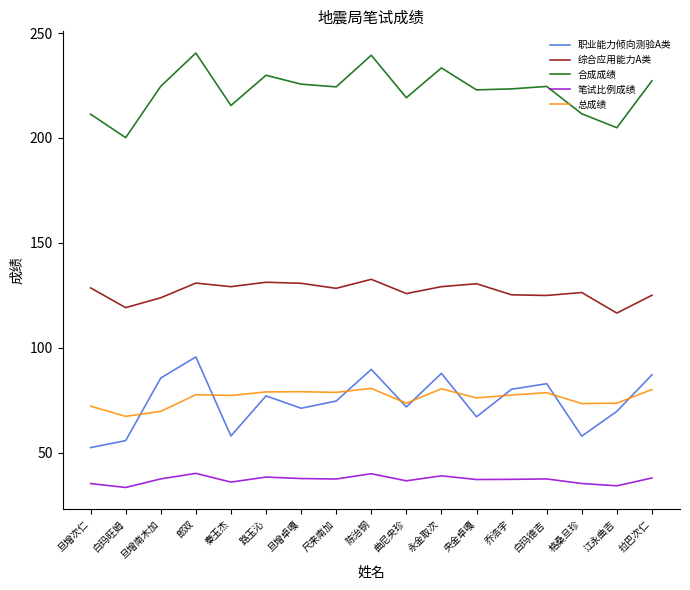

List the series in order of their peak value, highest first.

合成成绩, 综合应用能力A类, 职业能力倾向测验A类, 总成绩, 笔试比例成绩